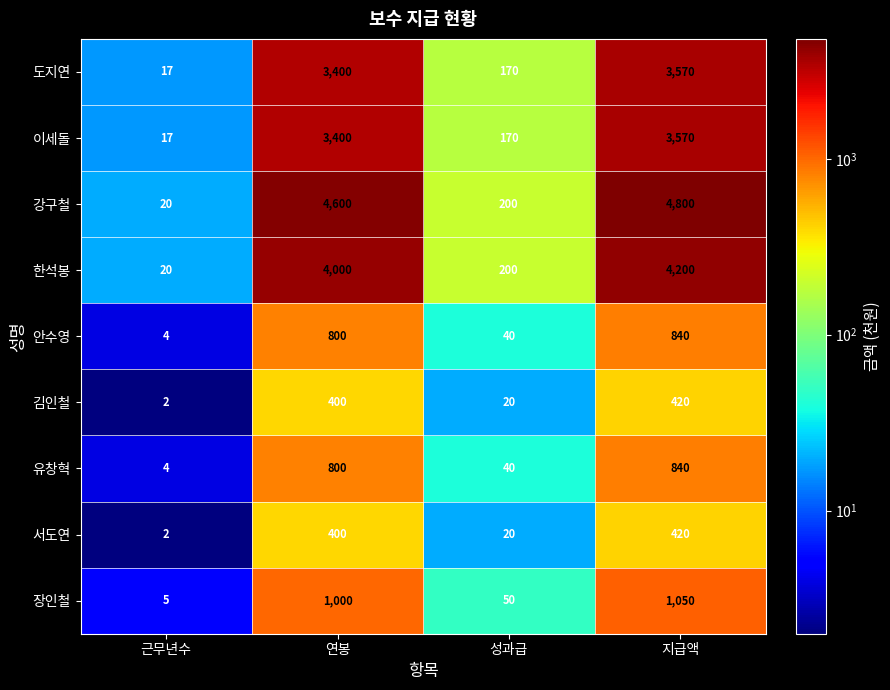

Which series has the widest spread of values?

강구철